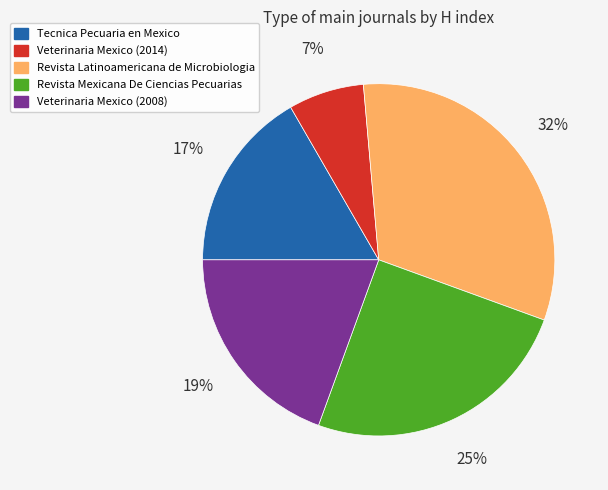

To the nearest percent, what is the combined percentage of Revista Mexicana De Ciencias Pecuarias and Veterinaria Mexico (2008)?

44%